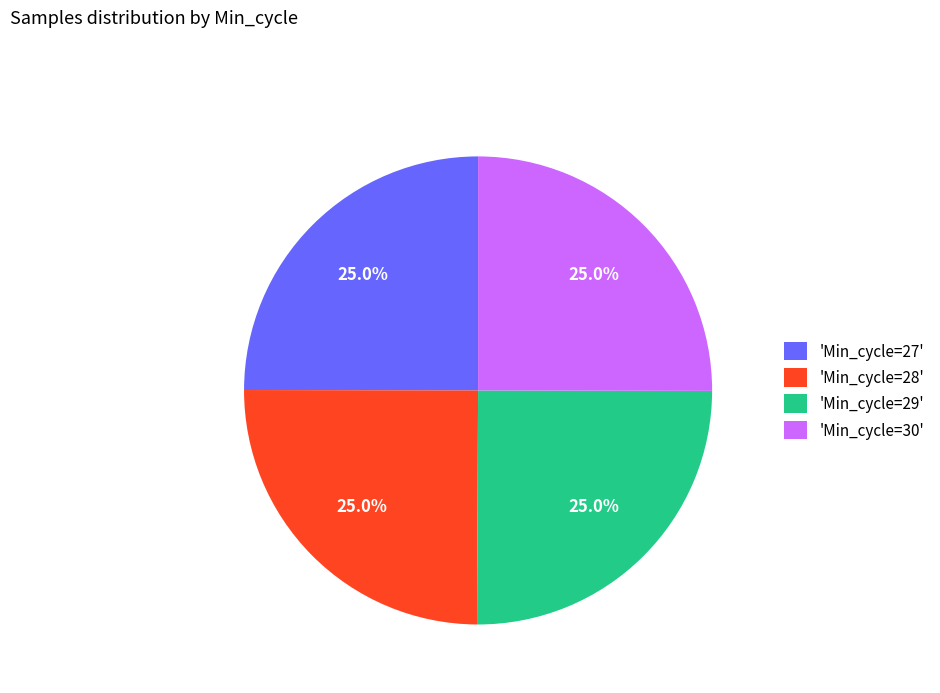

What percentage is NOT represented by 'Min_cycle=29'?

75.0%